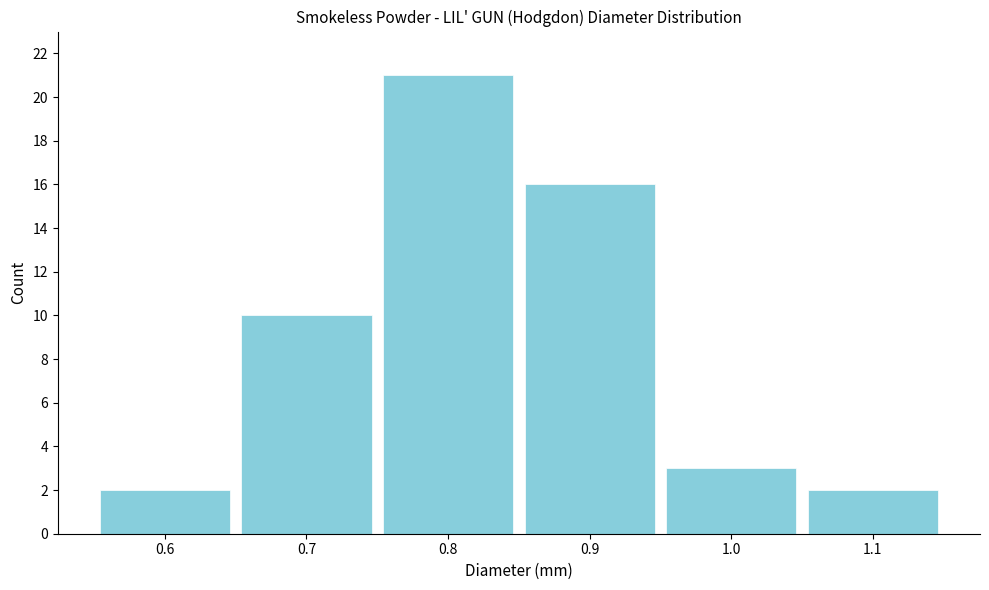

Reading left to right, what are all the values shown in this chart?

0.6=2	0.7=10	0.8=21	0.9=16	1.0=3	1.1=2